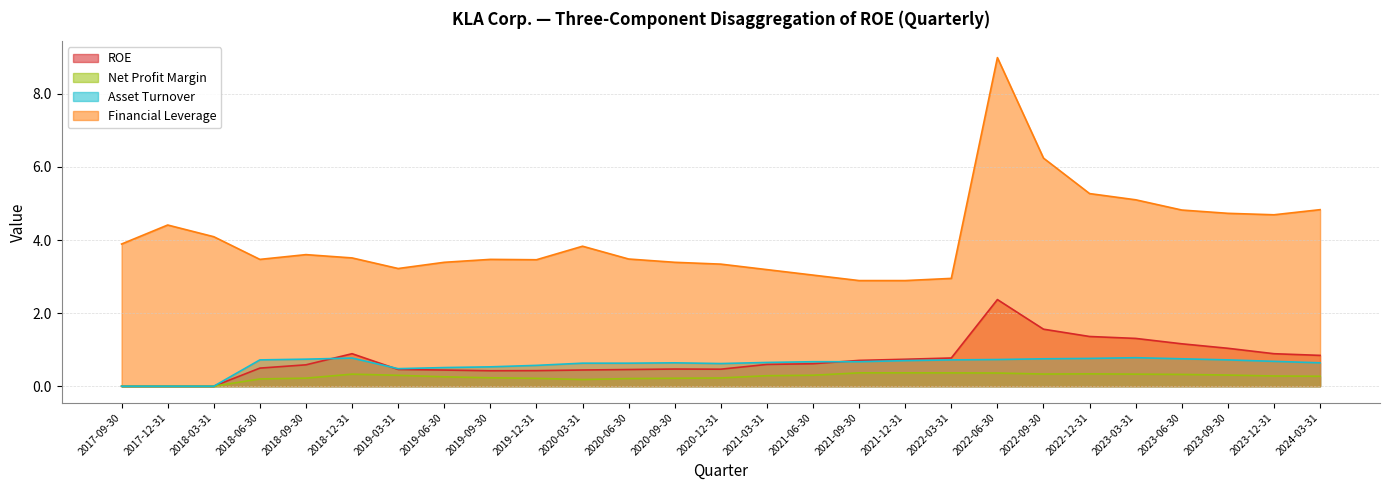

Reading left to right, extract all data points from this chart.

ROE: 2017-09-30=0.0	2017-12-31=0.0	2018-03-31=0.0	2018-06-30=0.5	2018-09-30=0.6	2018-12-31=0.9	2019-03-31=0.5	2019-06-30=0.4	2019-09-30=0.4	2019-12-31=0.4	2020-03-31=0.4	2020-06-30=0.5	2020-09-30=0.5	2020-12-31=0.5	2021-03-31=0.6	2021-06-30=0.6	2021-09-30=0.7	2021-12-31=0.7	2022-03-31=0.8	2022-06-30=2.4	2022-09-30=1.6	2022-12-31=1.4	2023-03-31=1.3	2023-06-30=1.2	2023-09-30=1.0	2023-12-31=0.9	2024-03-31=0.8
Net Profit Margin: 2017-09-30=0.0	2017-12-31=0.0	2018-03-31=0.0	2018-06-30=0.2	2018-09-30=0.2	2018-12-31=0.3	2019-03-31=0.3	2019-06-30=0.3	2019-09-30=0.2	2019-12-31=0.2	2020-03-31=0.2	2020-06-30=0.2	2020-09-30=0.2	2020-12-31=0.2	2021-03-31=0.3	2021-06-30=0.3	2021-09-30=0.4	2021-12-31=0.4	2022-03-31=0.4	2022-06-30=0.4	2022-09-30=0.3	2022-12-31=0.3	2023-03-31=0.3	2023-06-30=0.3	2023-09-30=0.3	2023-12-31=0.3	2024-03-31=0.3
Asset Turnover: 2017-09-30=0.0	2017-12-31=0.0	2018-03-31=0.0	2018-06-30=0.7	2018-09-30=0.7	2018-12-31=0.8	2019-03-31=0.5	2019-06-30=0.5	2019-09-30=0.5	2019-12-31=0.6	2020-03-31=0.6	2020-06-30=0.6	2020-09-30=0.6	2020-12-31=0.6	2021-03-31=0.7	2021-06-30=0.7	2021-09-30=0.7	2021-12-31=0.7	2022-03-31=0.7	2022-06-30=0.7	2022-09-30=0.8	2022-12-31=0.8	2023-03-31=0.8	2023-06-30=0.8	2023-09-30=0.7	2023-12-31=0.7	2024-03-31=0.6
Financial Leverage: 2017-09-30=3.9	2017-12-31=4.4	2018-03-31=4.1	2018-06-30=3.5	2018-09-30=3.6	2018-12-31=3.5	2019-03-31=3.2	2019-06-30=3.4	2019-09-30=3.5	2019-12-31=3.5	2020-03-31=3.8	2020-06-30=3.5	2020-09-30=3.4	2020-12-31=3.3	2021-03-31=3.2	2021-06-30=3.0	2021-09-30=2.9	2021-12-31=2.9	2022-03-31=3.0	2022-06-30=9.0	2022-09-30=6.2	2022-12-31=5.3	2023-03-31=5.1	2023-06-30=4.8	2023-09-30=4.7	2023-12-31=4.7	2024-03-31=4.8